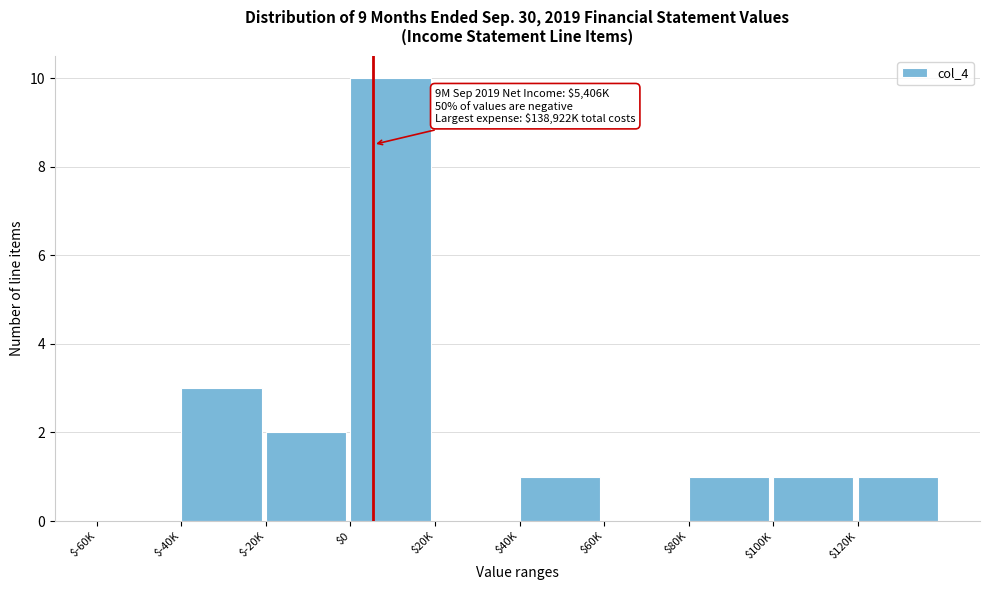

What is the sum of all values?

19